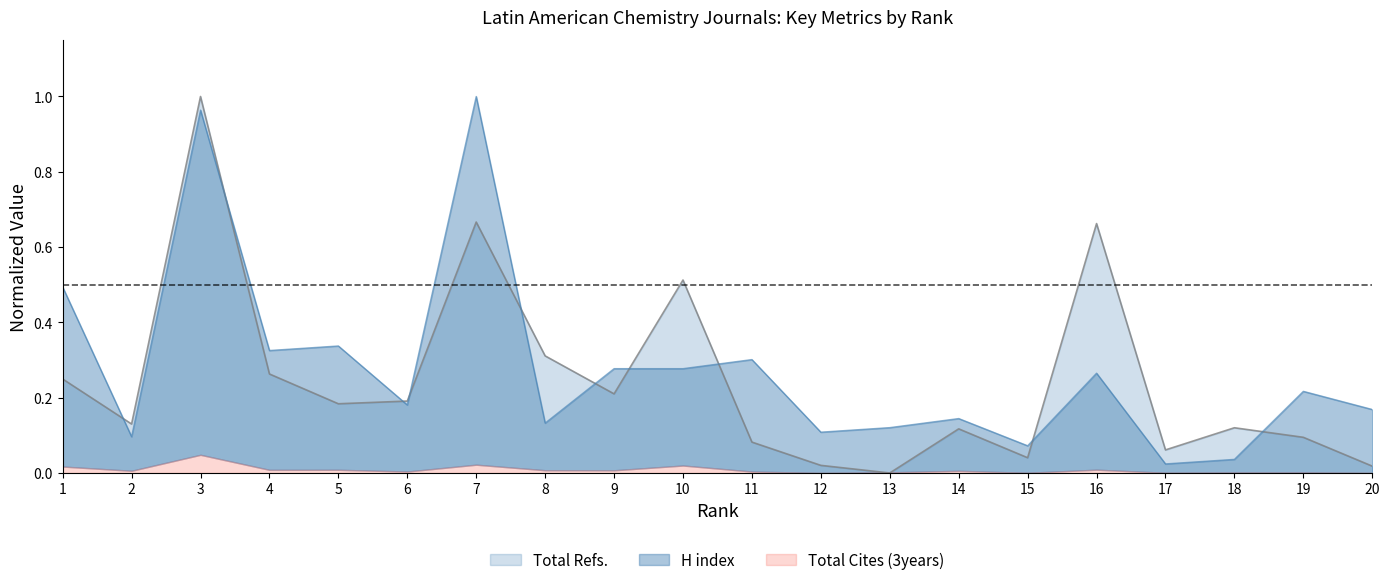

Read the Total Refs. value at 5.

0.2